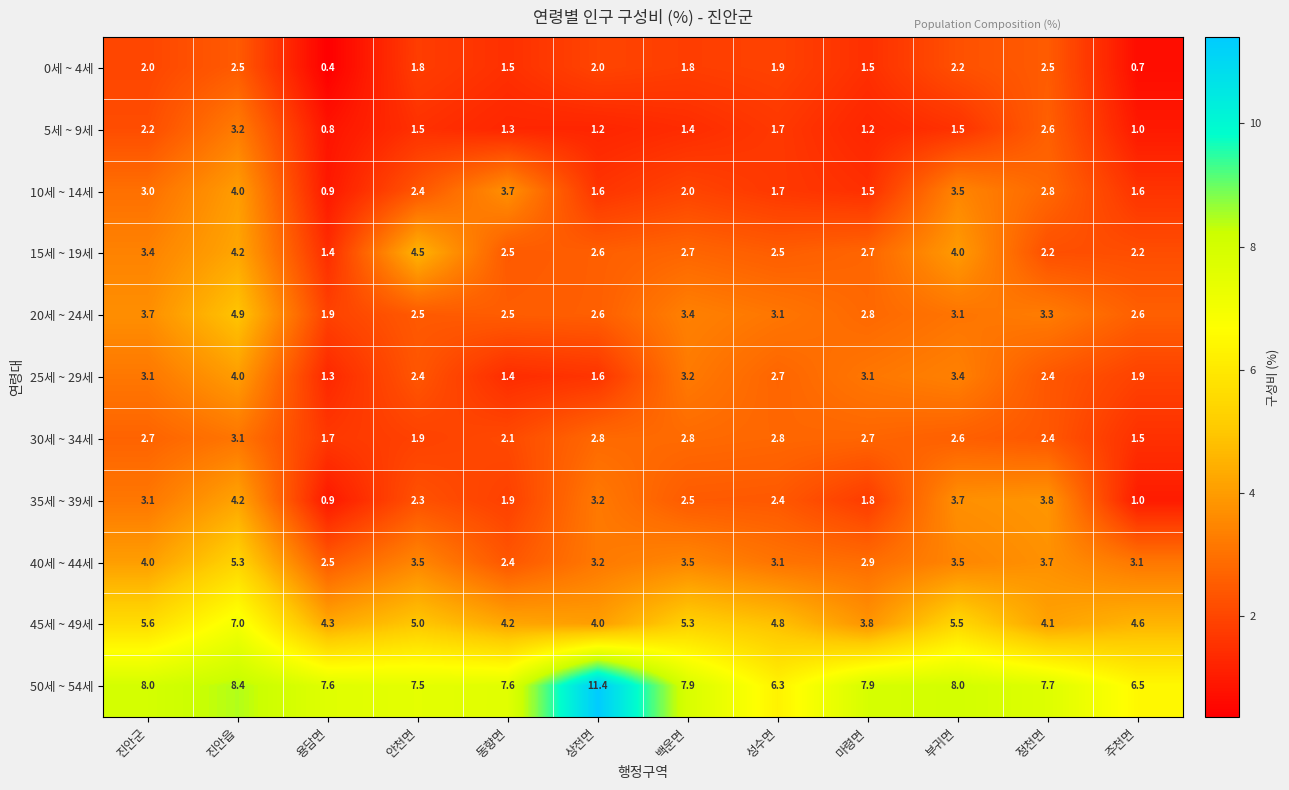

What is the greatest value displayed?

11.4